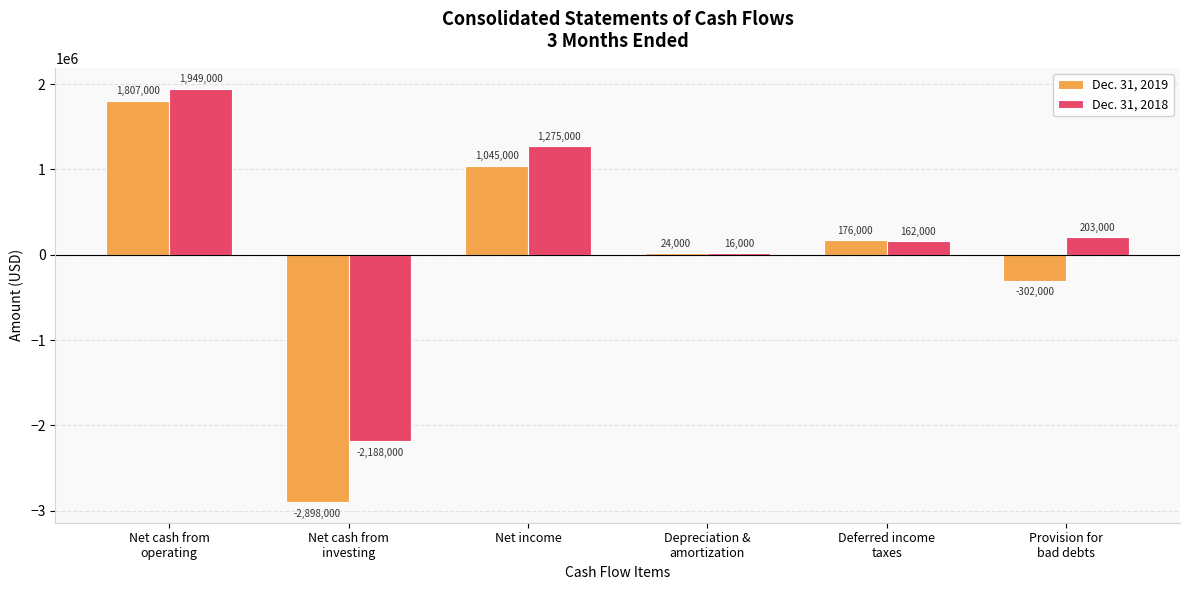

Which series has the largest total across all categories?

Dec. 31, 2018